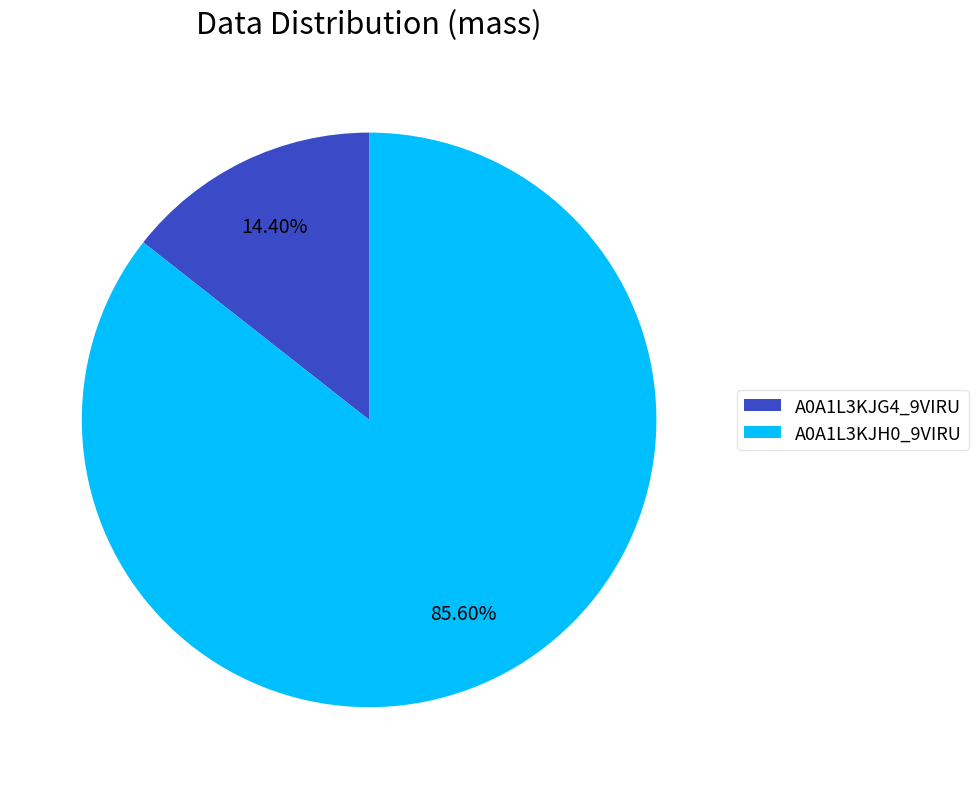

Between A0A1L3KJG4_9VIRU and A0A1L3KJH0_9VIRU, which is larger?

A0A1L3KJH0_9VIRU